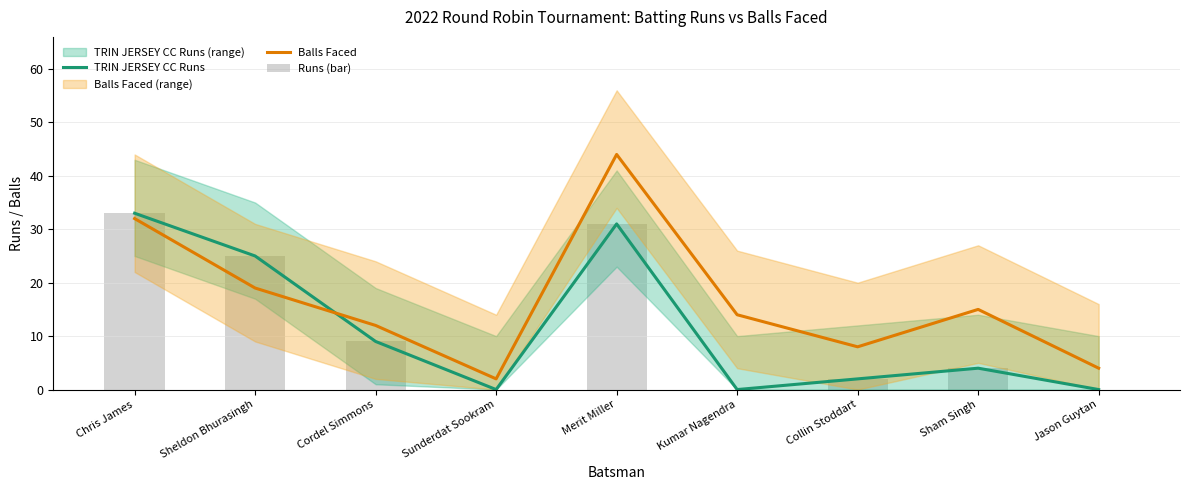

Is the value of Balls Faced at Jason Guytan greater than the value of Runs (bar) at Jason Guytan?

Yes